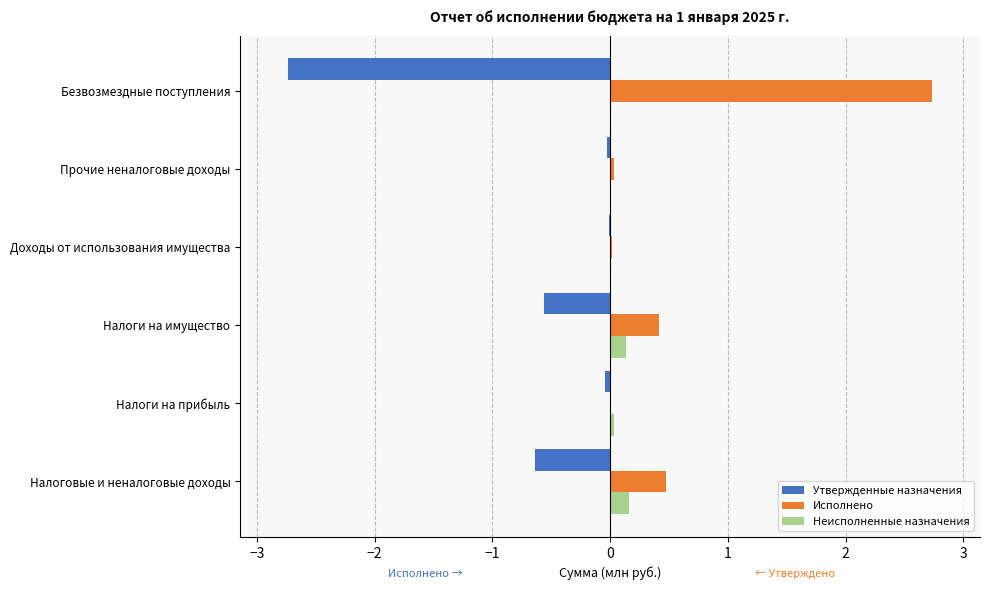

Which series has the largest total across all categories?

Исполнено